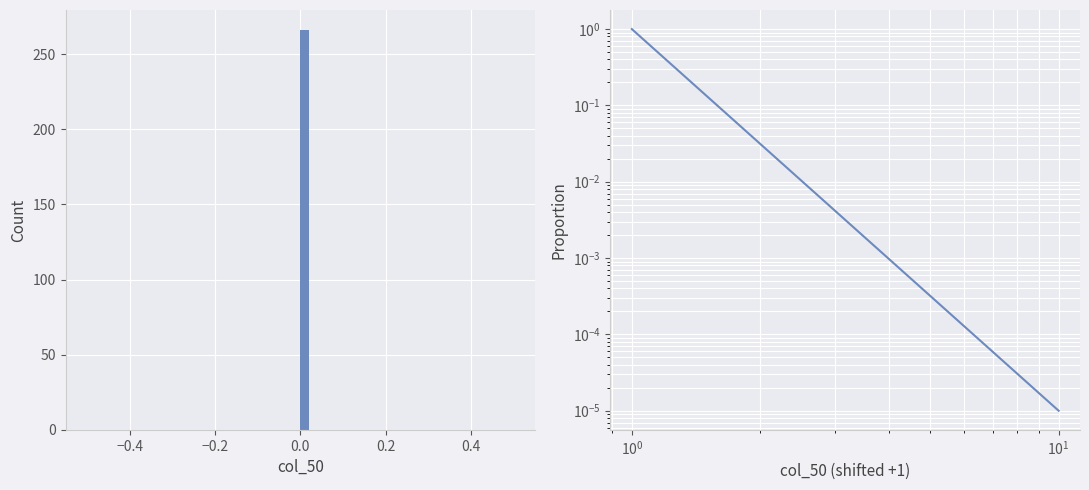

Around what value on the x-axis is the tallest bar? Give the approximate position of its centre, as read against the axis.

0.02